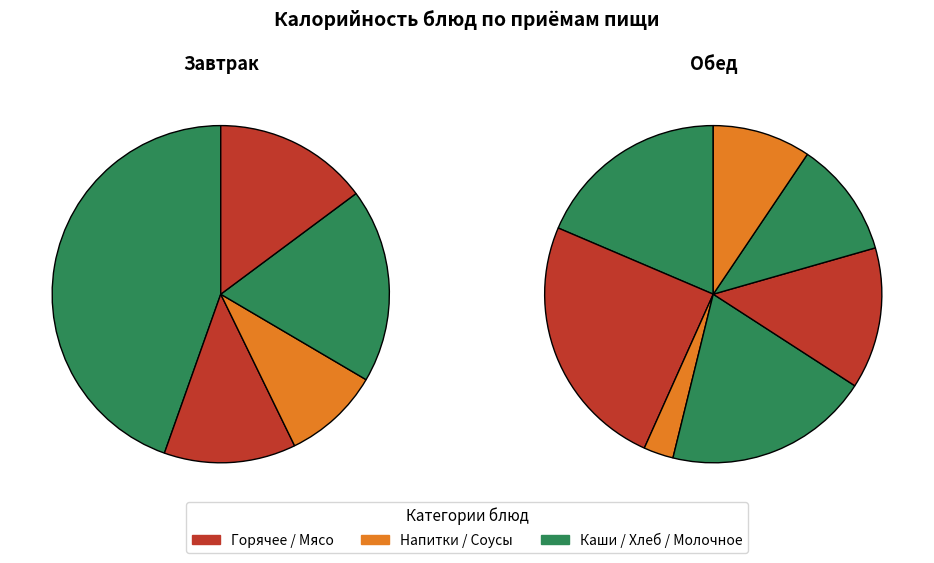

How many segments does this pie chart have?

12